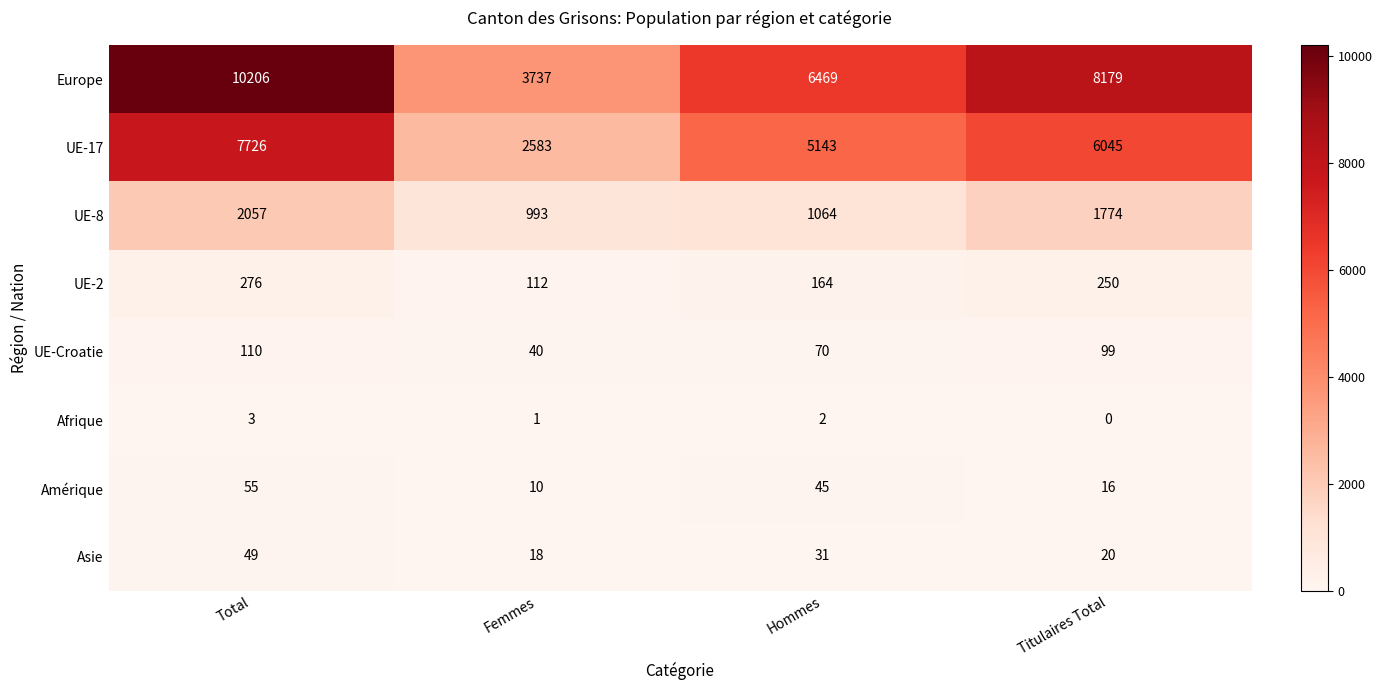

Between Total and Hommes, which series saw the biggest shift?

Europe